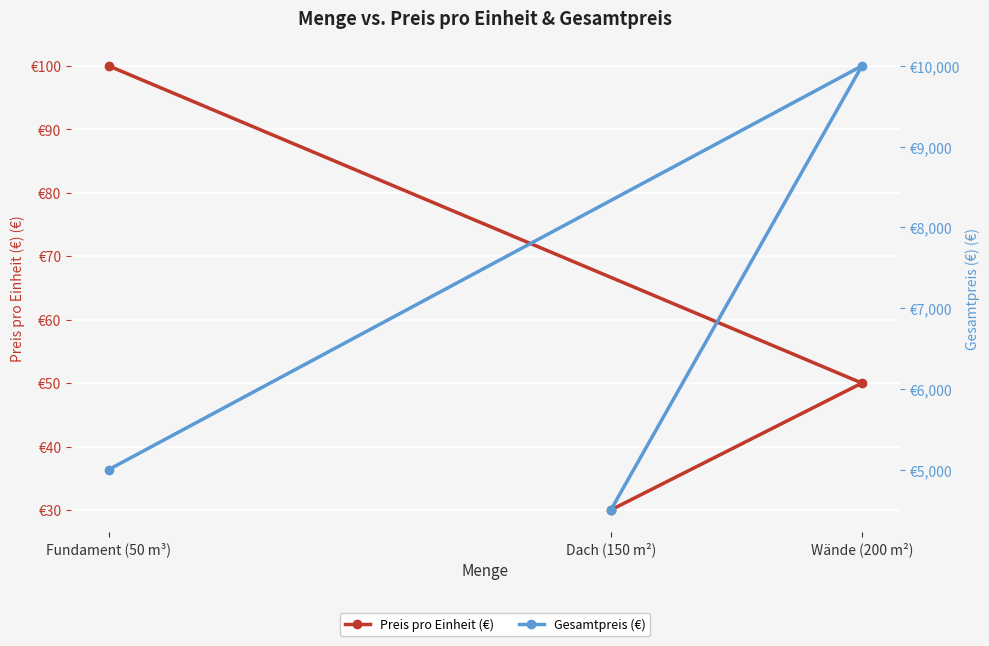

What is the average value of the Preis pro Einheit (€) series?

60